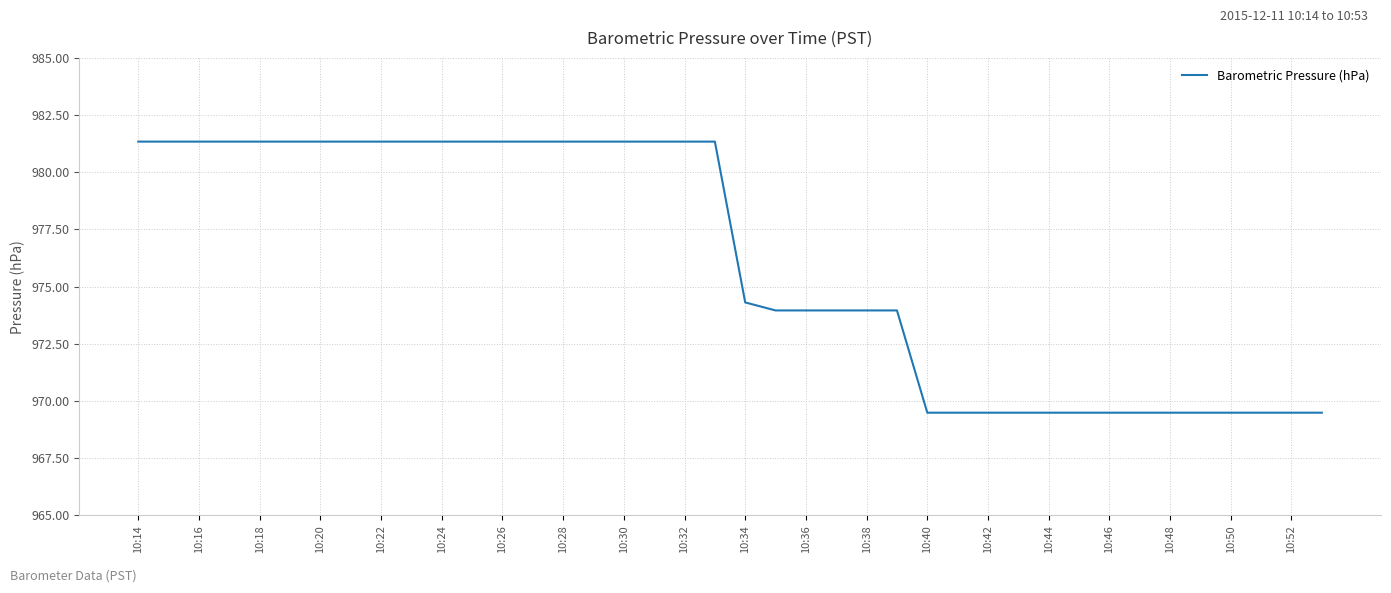

Reading left to right, transcribe all the data shown in this chart.

981.3	981.3	981.3	981.3	981.3	981.3	981.3	981.3	981.3	981.3	981.3	981.3	981.3	981.3	981.3	981.3	981.3	981.3	981.3	981.3	974.3	974.0	974.0	974.0	974.0	974.0	969.5	969.5	969.5	969.5	969.5	969.5	969.5	969.5	969.5	969.5	969.5	969.5	969.5	969.5